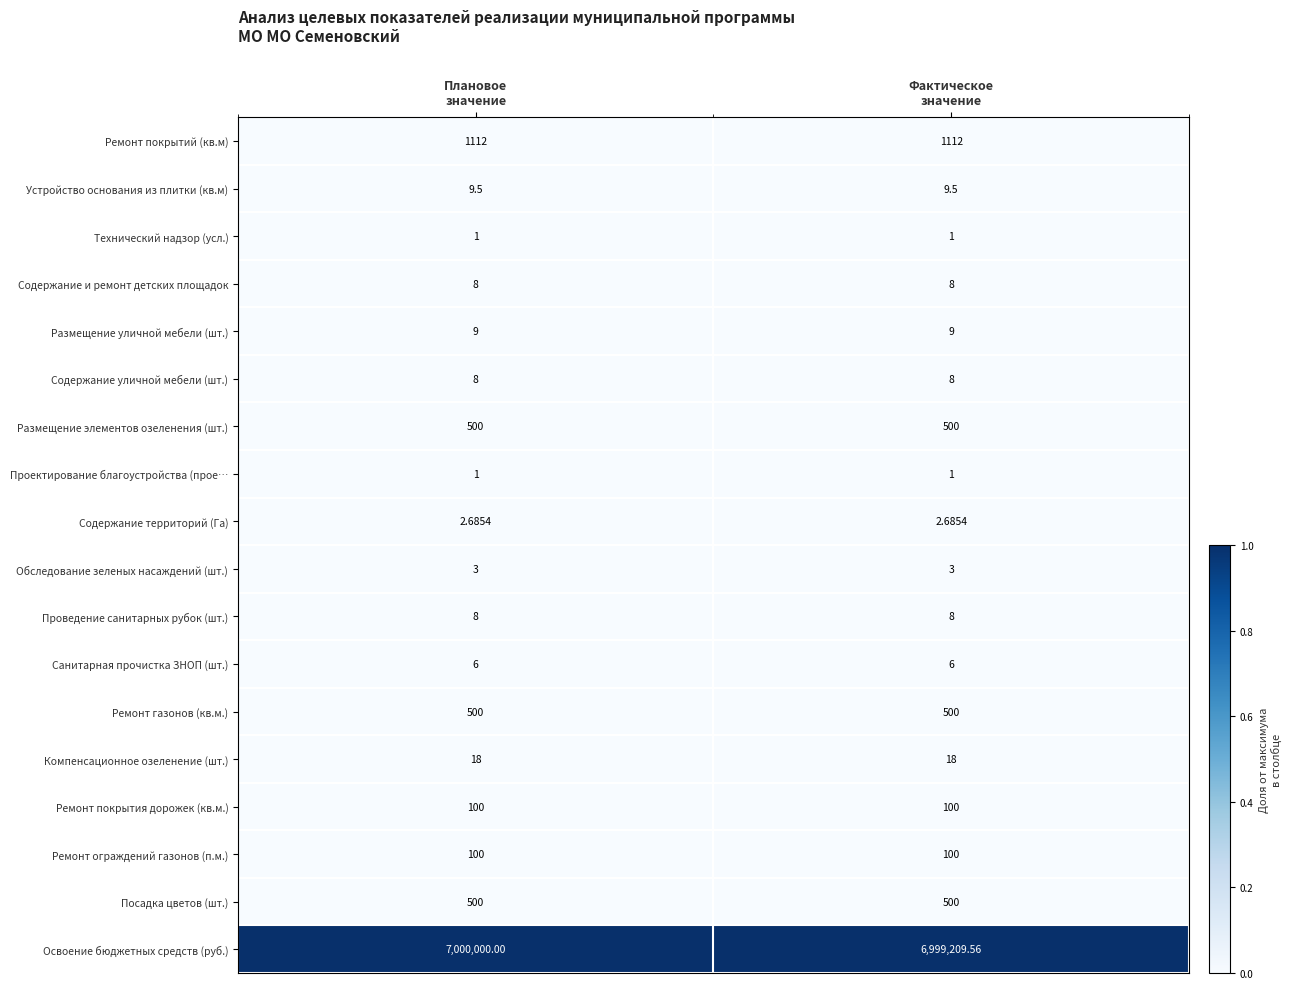

How many series are shown in this chart?

18